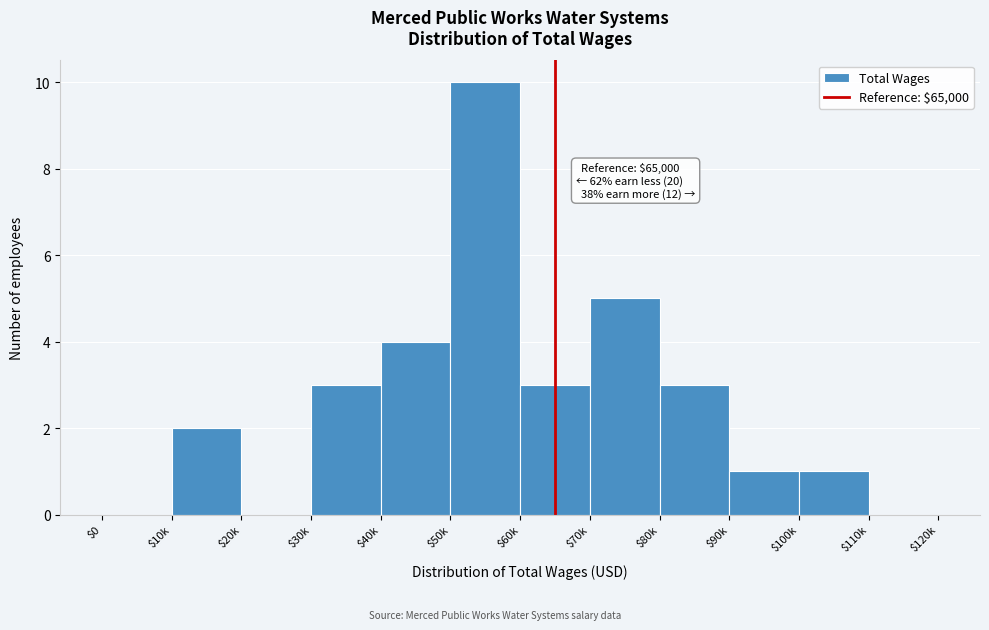

True or false: the data shows 1 at $100k.

True